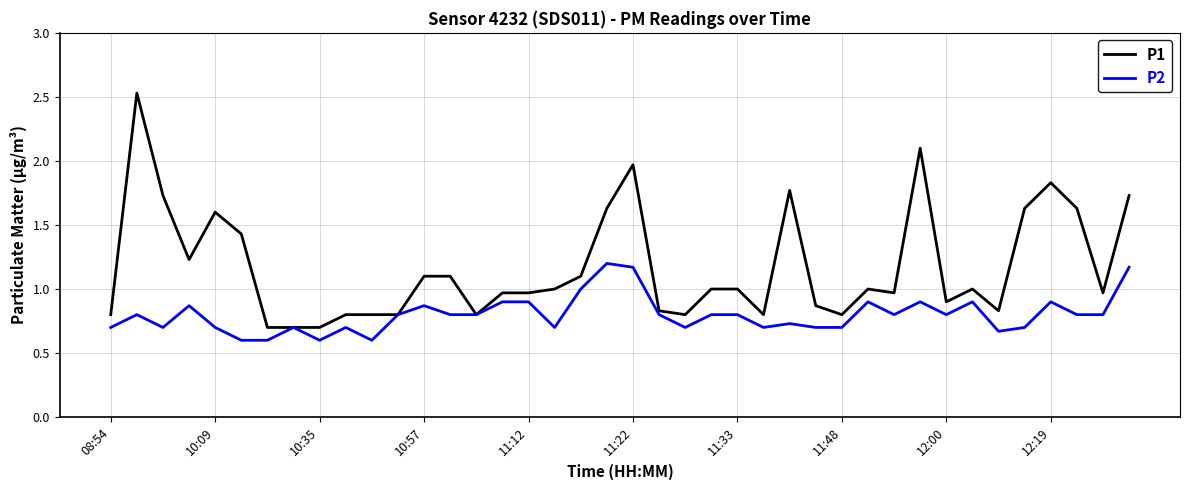

Which series has the largest total across all categories?

P1